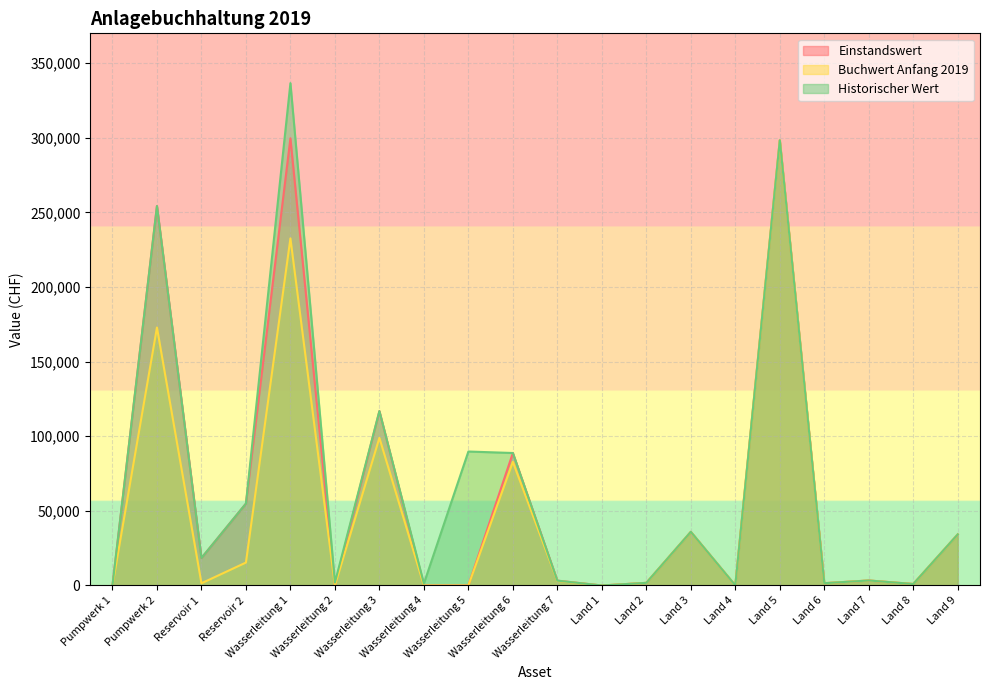

How many values in Historischer Wert are above zero?

18